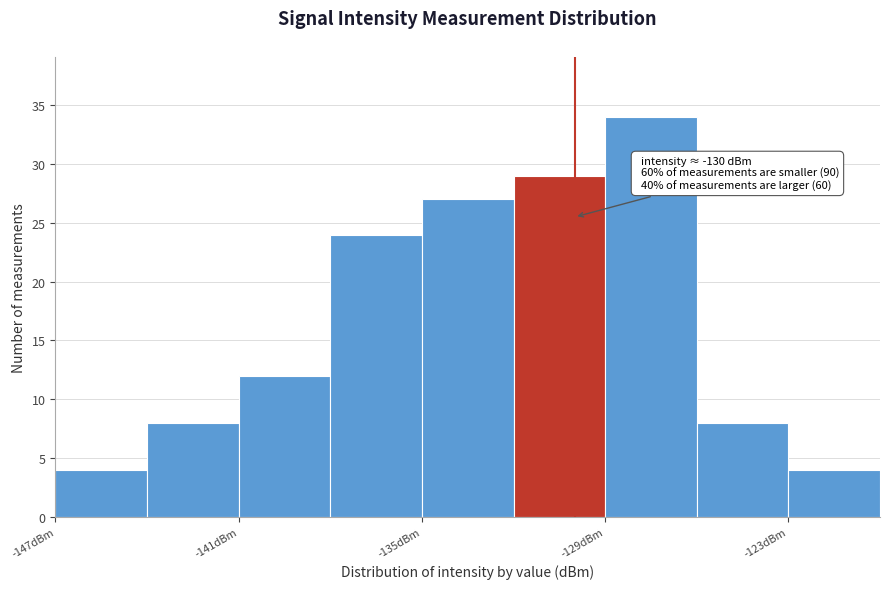

Around what value on the x-axis is the tallest bar? Give the approximate position of its centre, as read against the axis.

-127